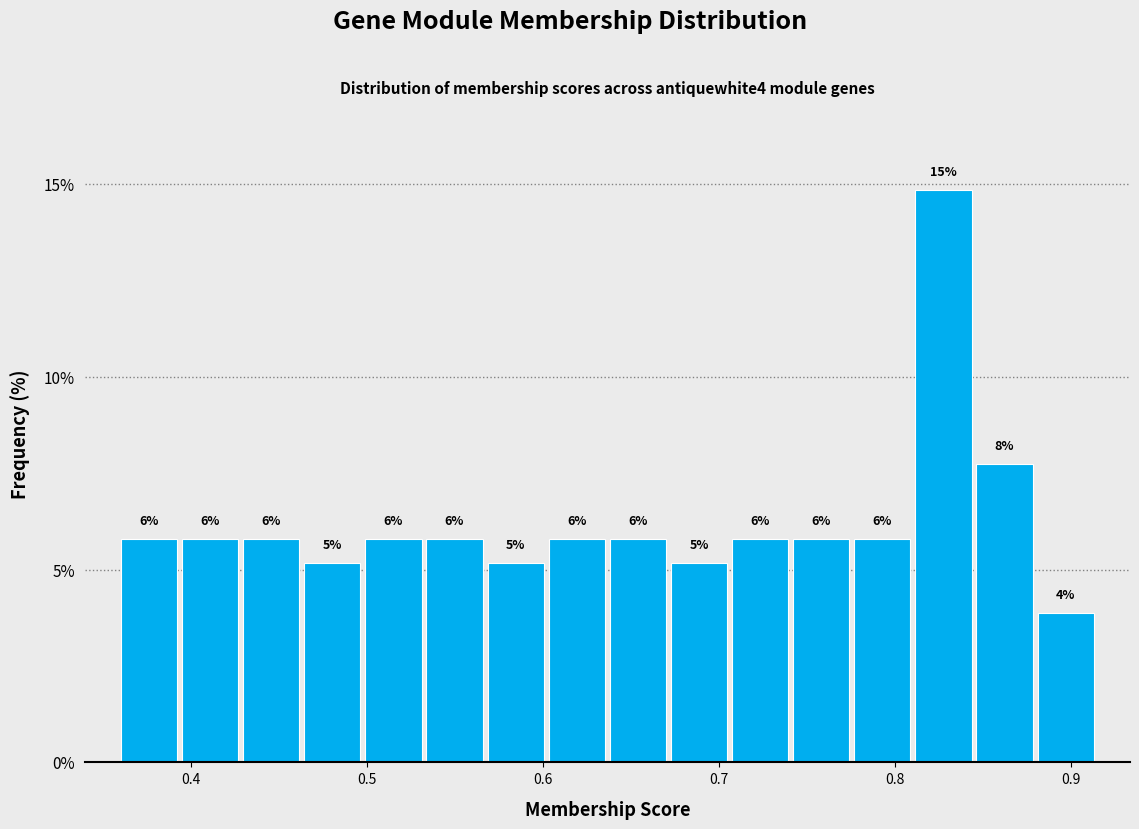

Read against the x-axis, roughly where is the centre of the tallest bar?

0.83